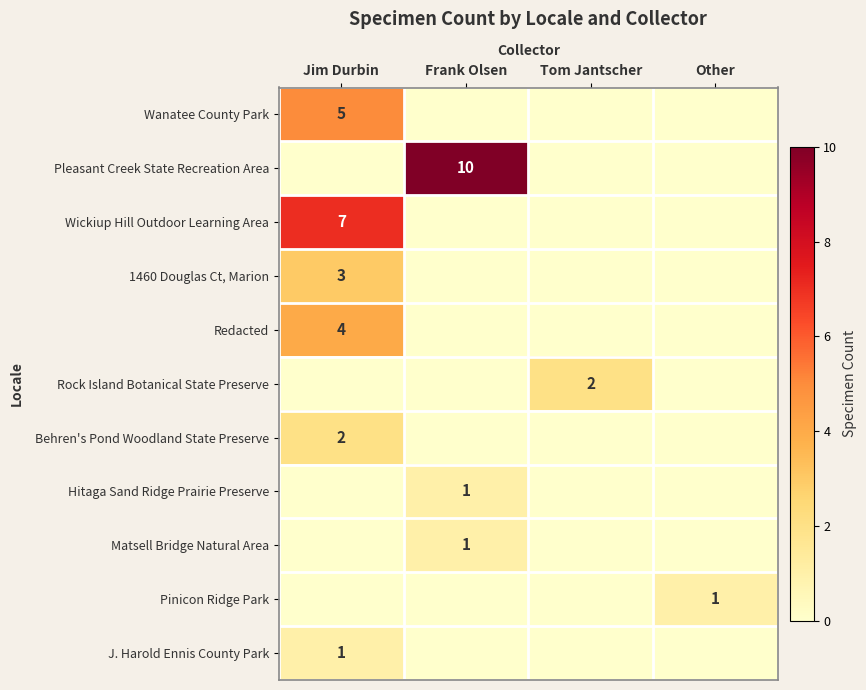

The Behren's Pond Woodland State Preserve series shows 1 at Jim Durbin. True or false?

False